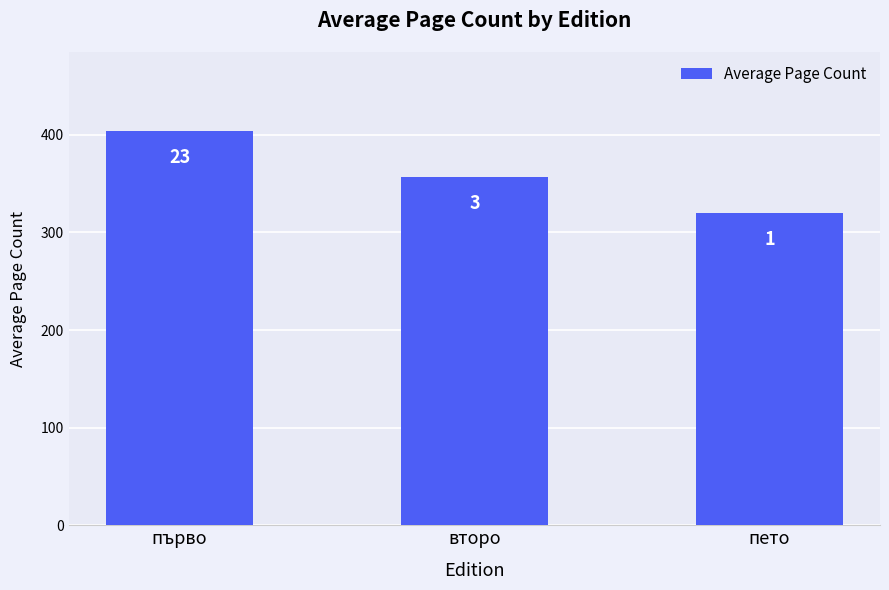

What is the change in value from първо to второ?

-47